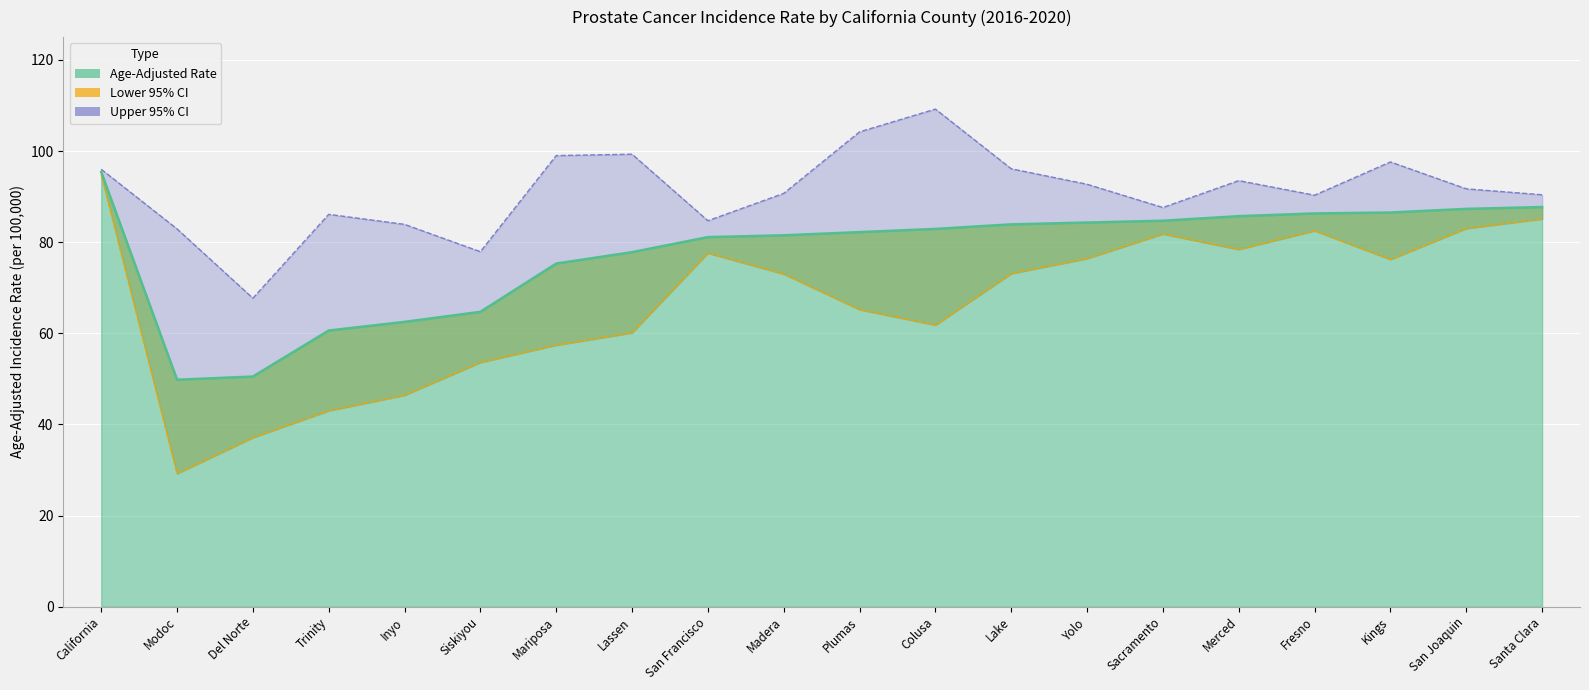

What is the total value across all series at California?

286.2